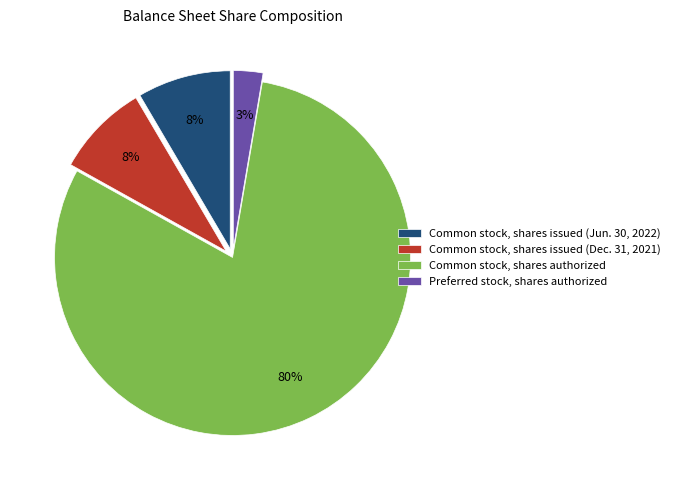

Count the number of slices in the pie.

4